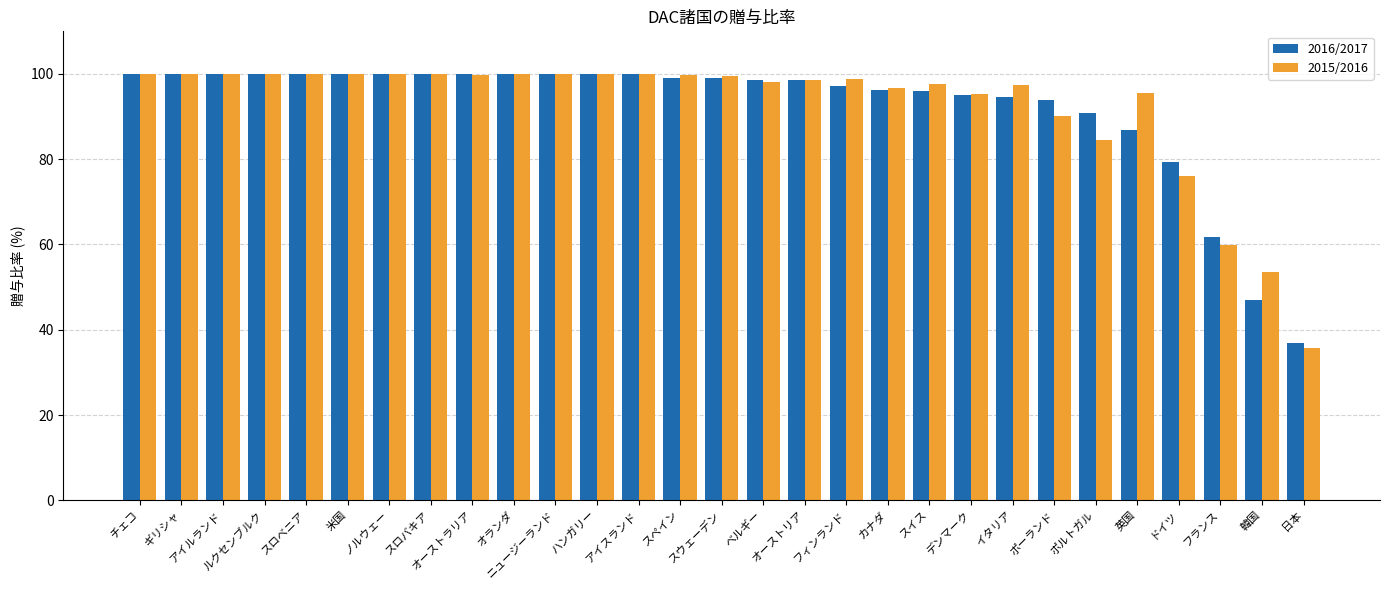

How many groups of bars are there?

29